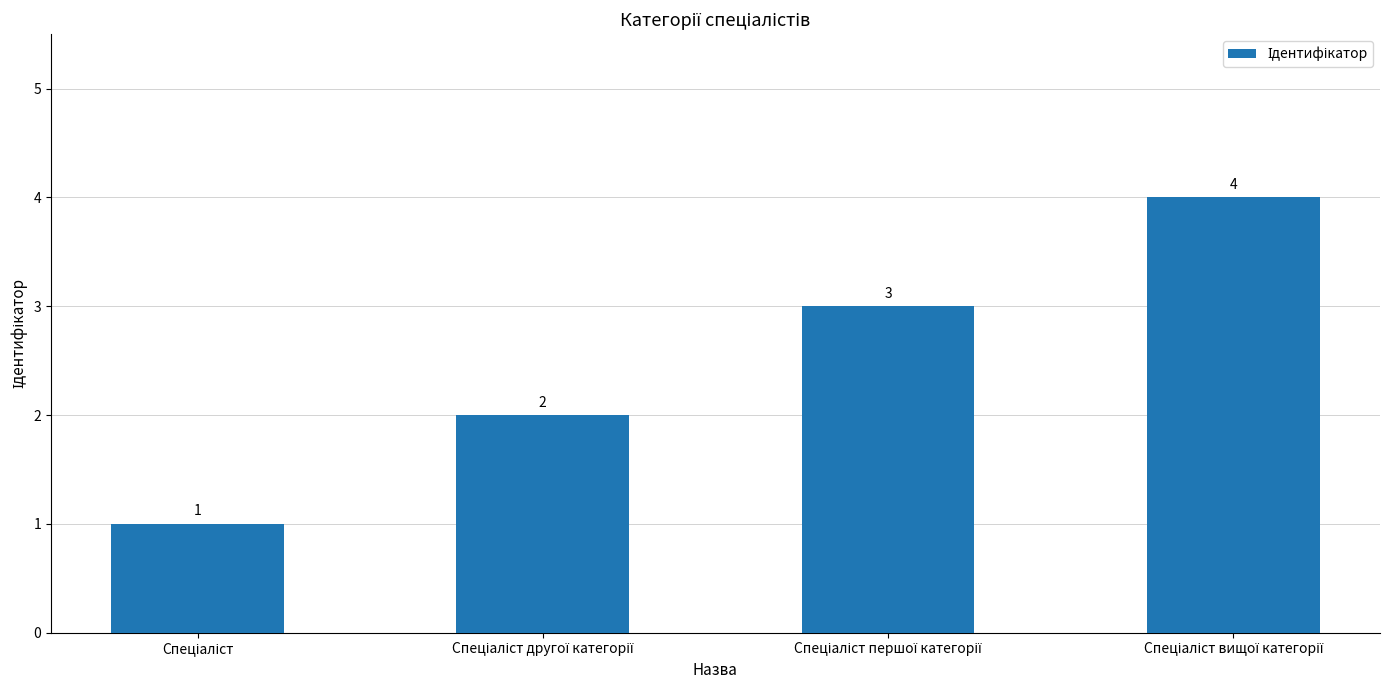

Count the values in the range 2 to 4.

3